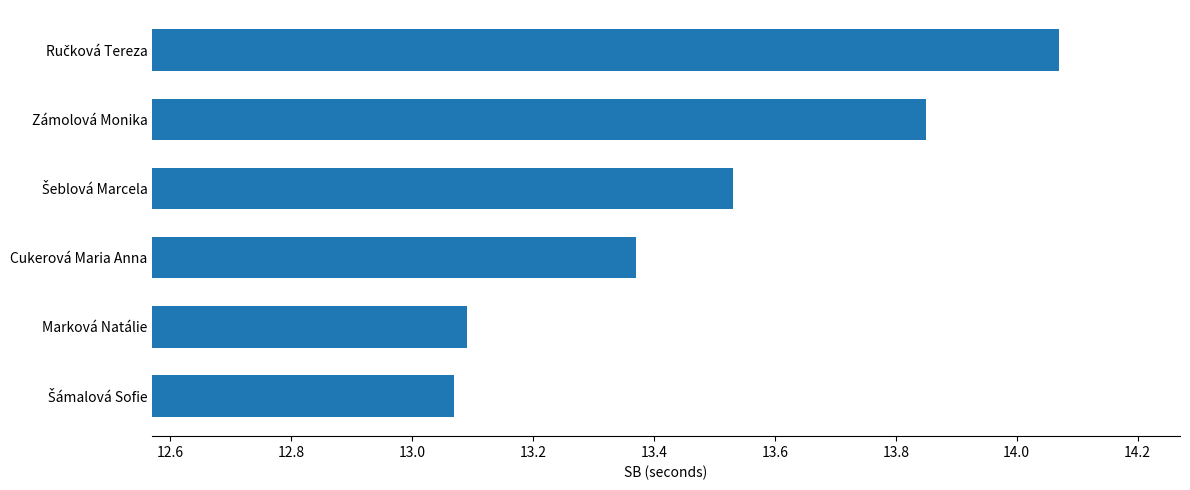

The value at Zámolová Monika is 20.9. True or false?

False